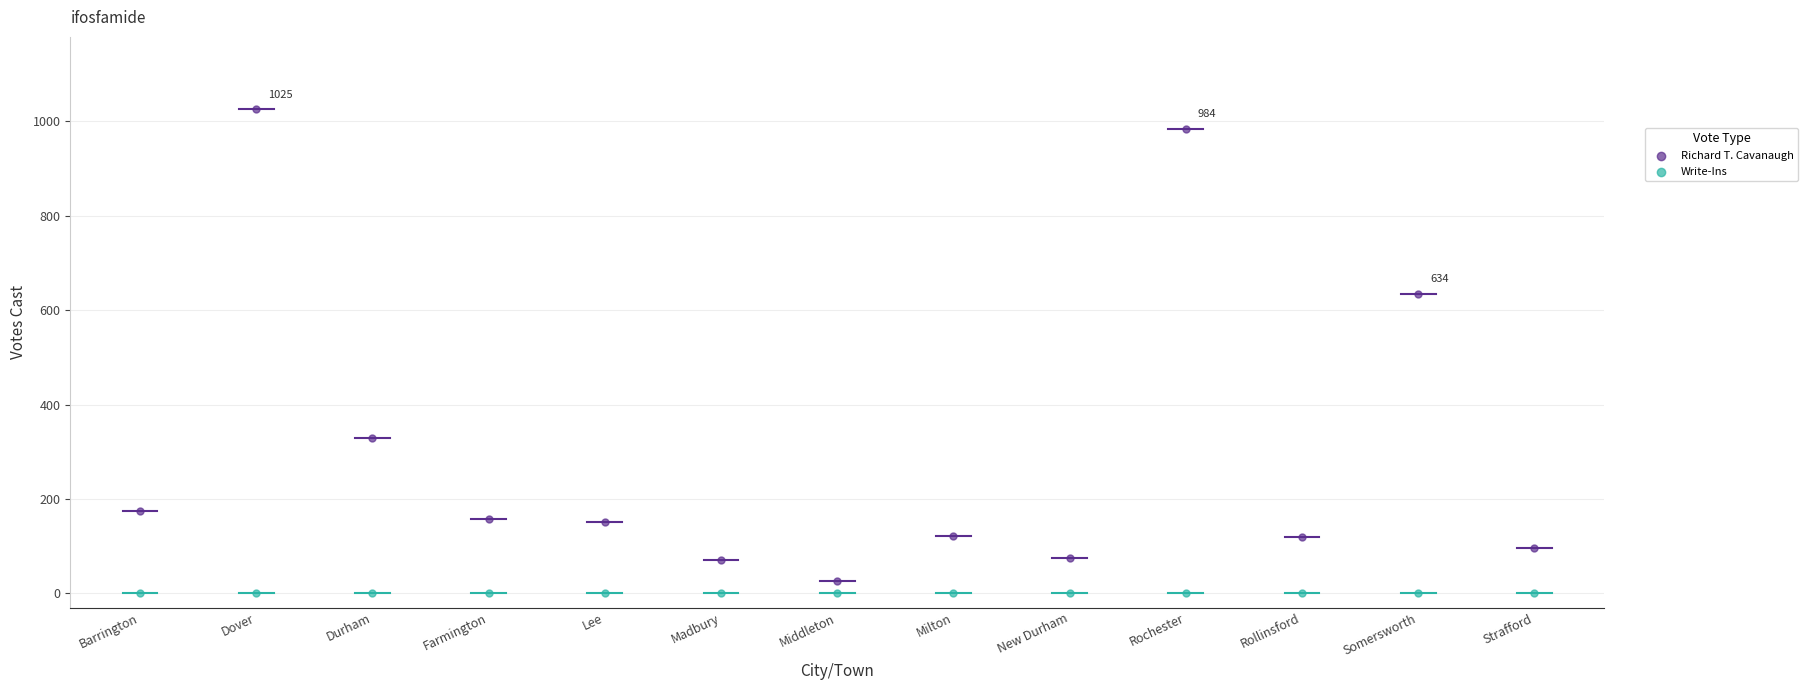

What are all the series names shown in the legend?

Richard T. Cavanaugh, Write-Ins